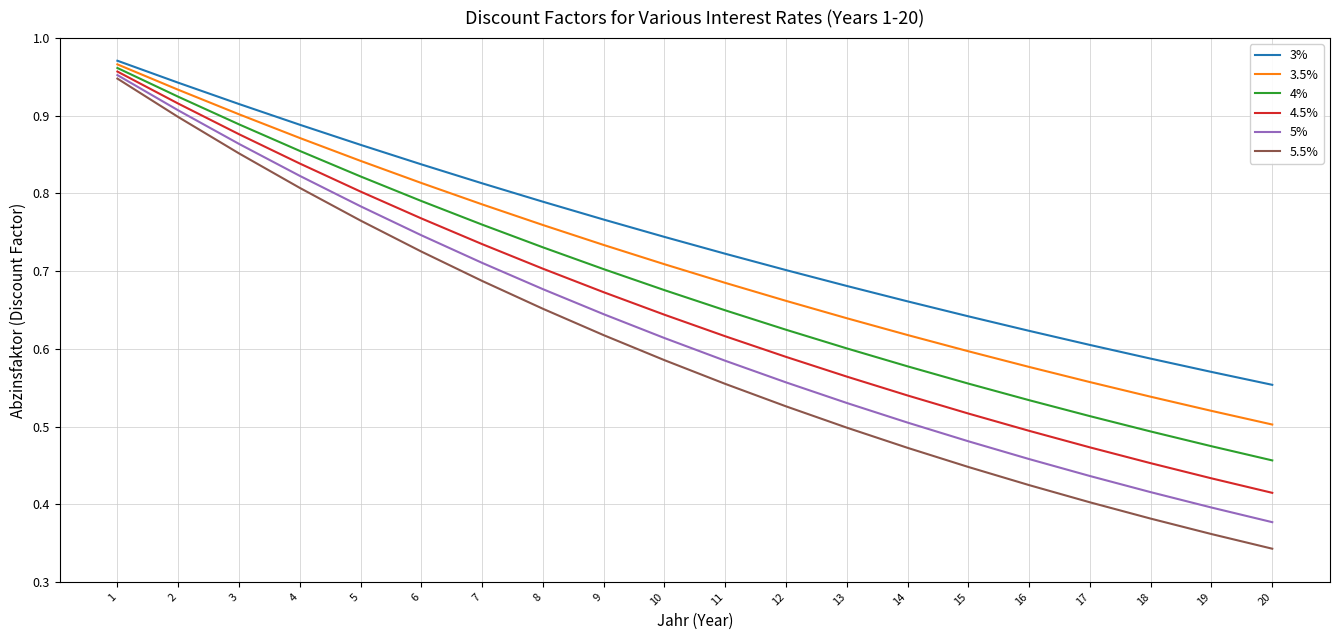

Which category has the highest value across all series?

1